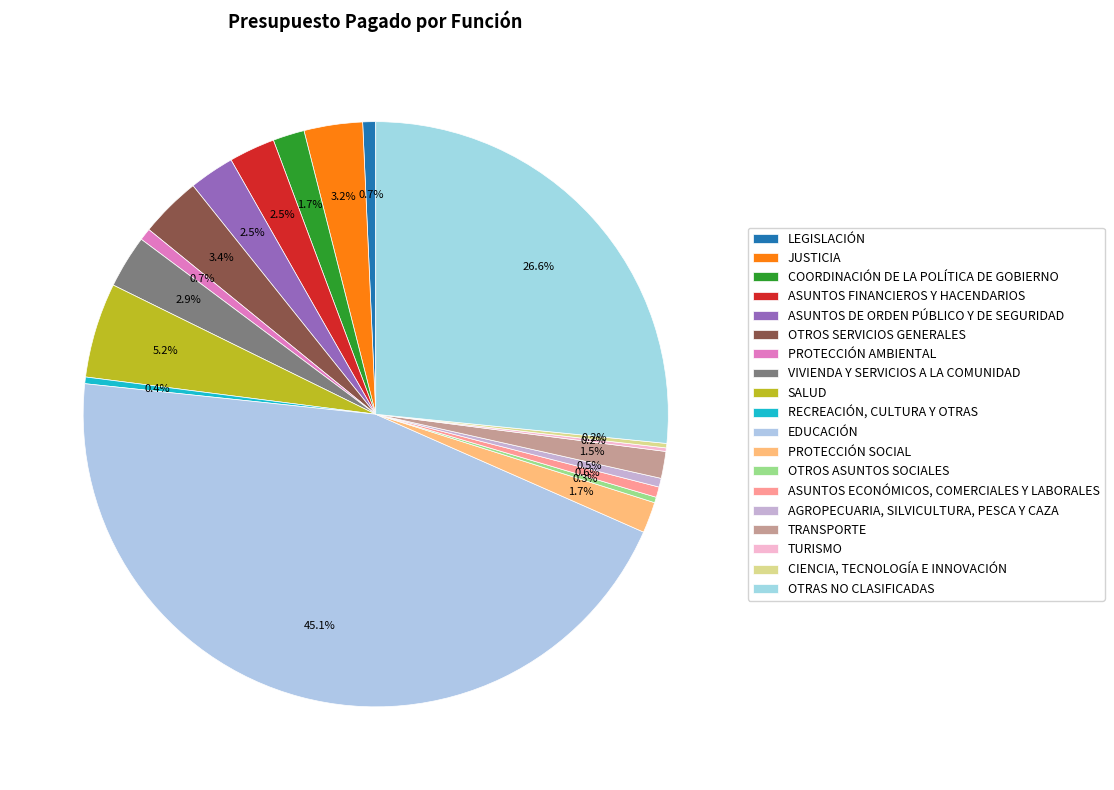

Does any single category account for the majority?

No